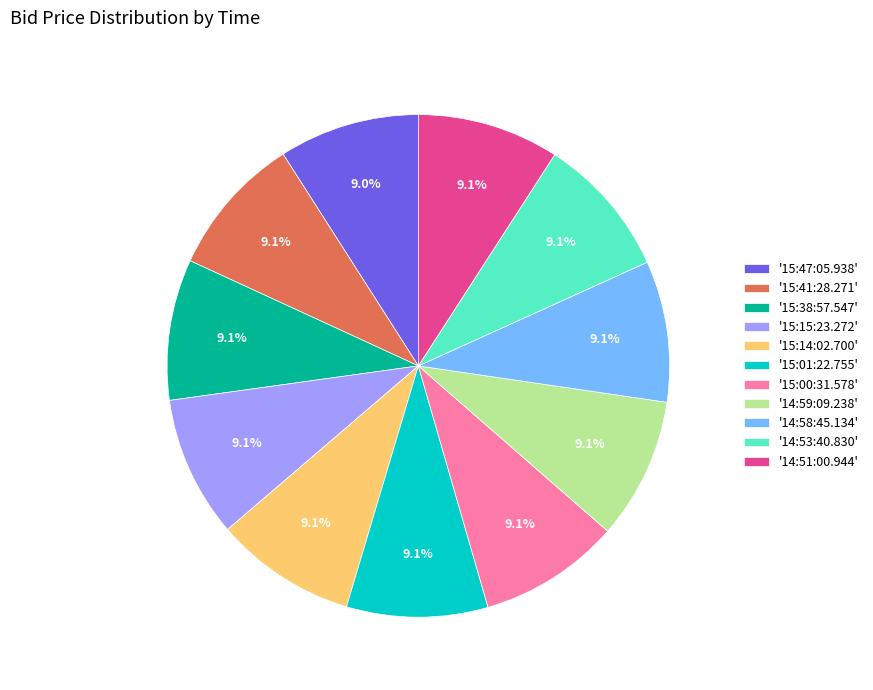

Does '15:14:02.700' represent more than half of the total?

No